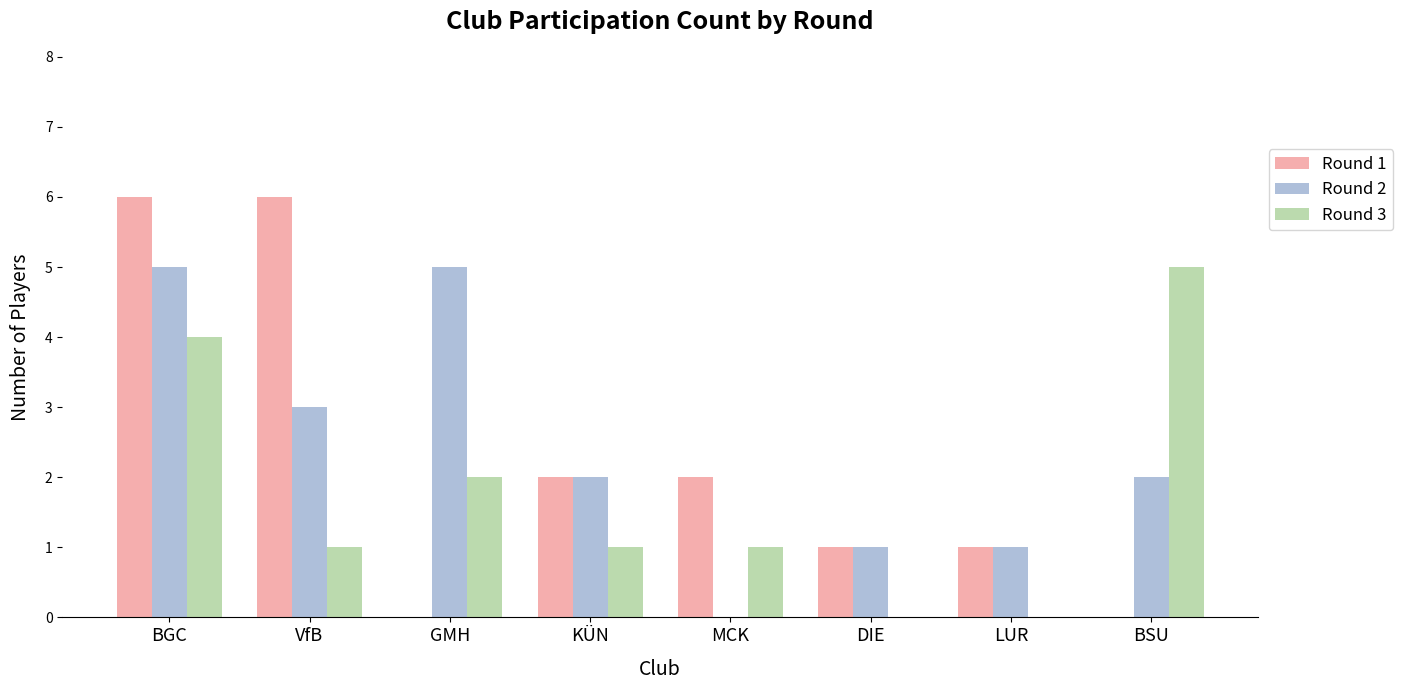

True or false: Round 2 has a value of 5 at GMH.

True